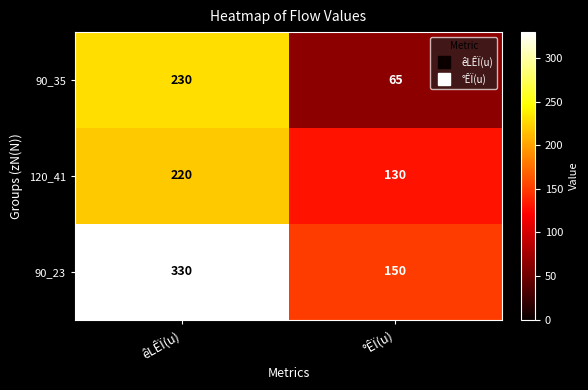

List the series in order of their overall mean, highest first.

90_23, 120_41, 90_35